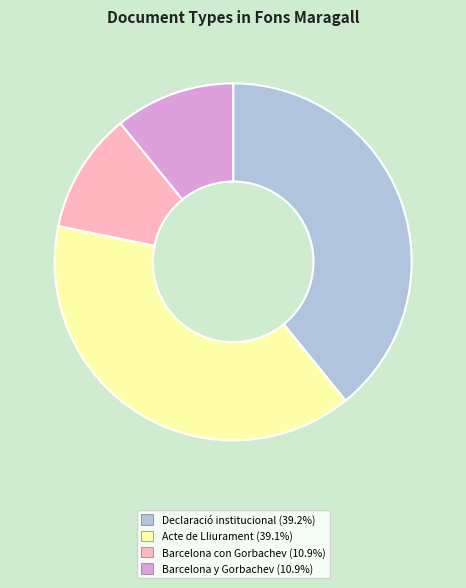

Count the number of slices in the pie.

4